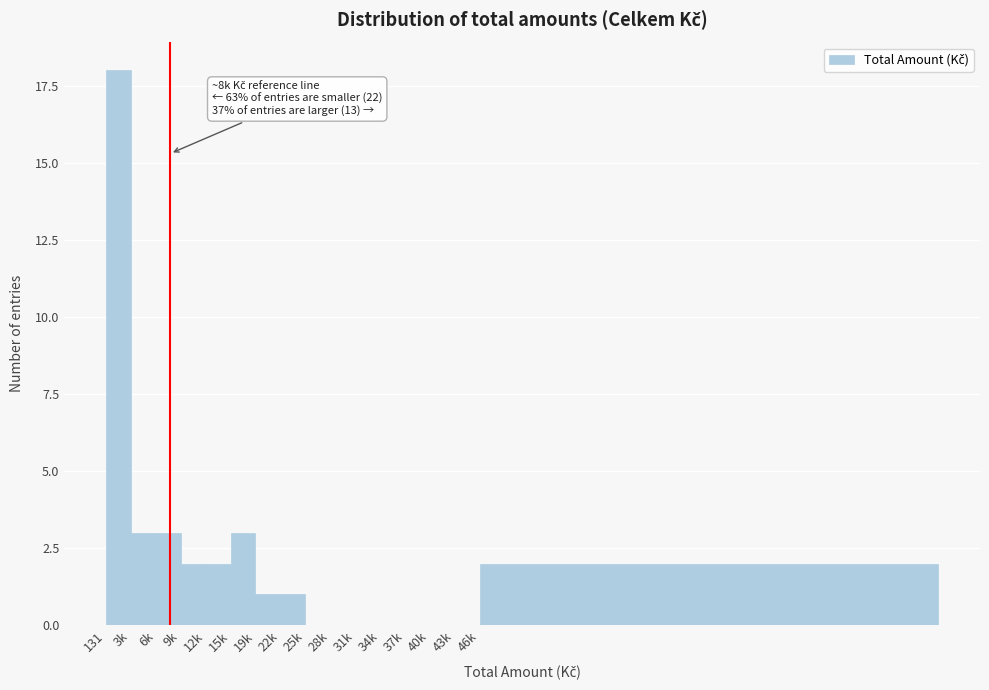

Reading left to right, transcribe all the data shown in this chart.

131=18	3k=3	6k=3	9k=2	12k=2	15k=3	19k=1	22k=1	25k=0	28k=0	31k=0	34k=0	37k=0	40k=0	43k=0	46k=2